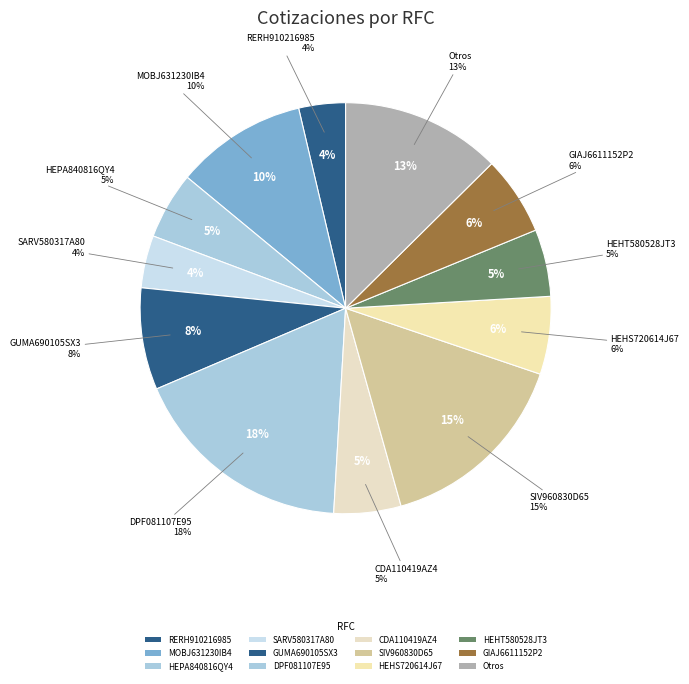

Approximately how many times larger is the value at GIAJ6611152P2 compared to MOBJ631230IB4?

0.6